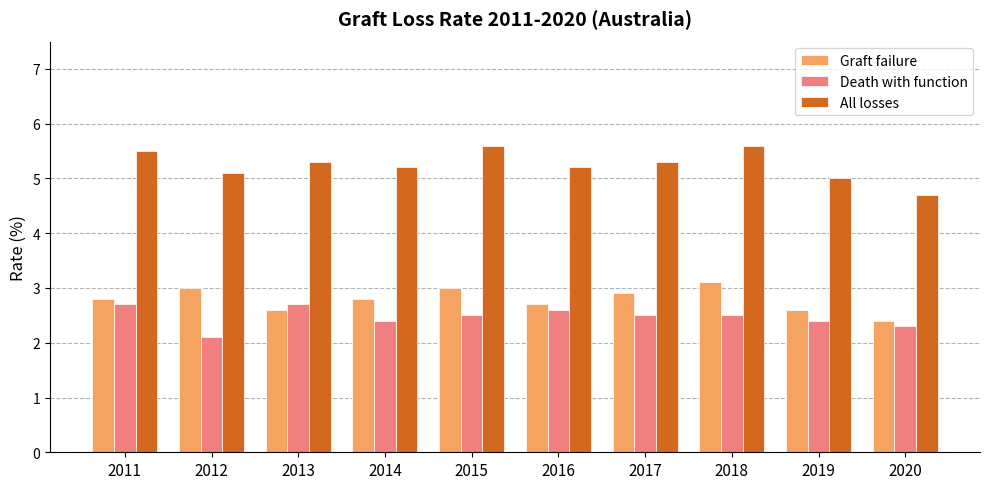

How many categories are shown in the chart?

10